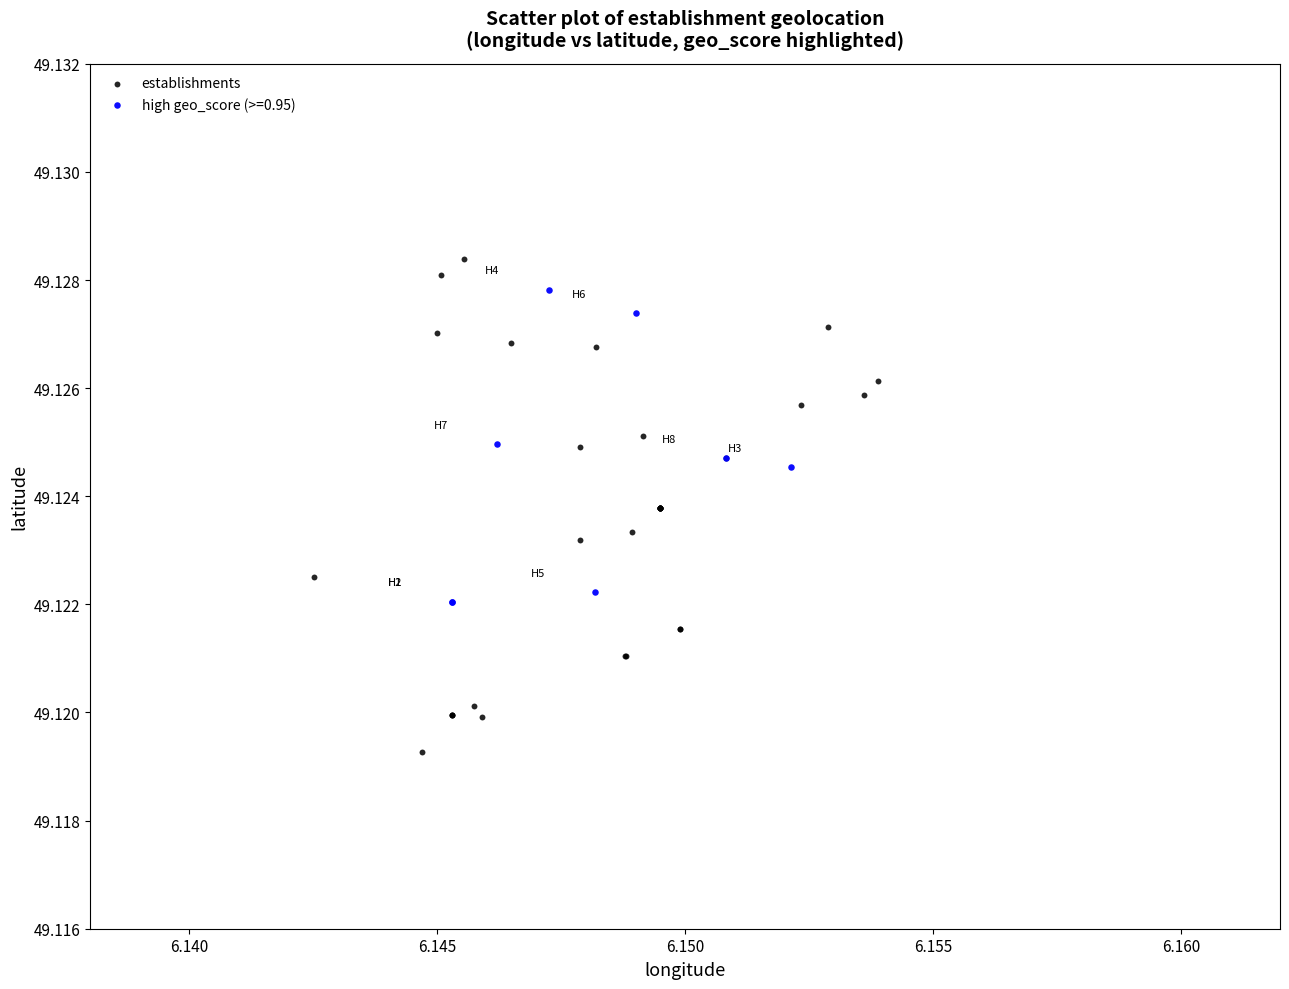

Which series has the widest spread of Y values?

establishments